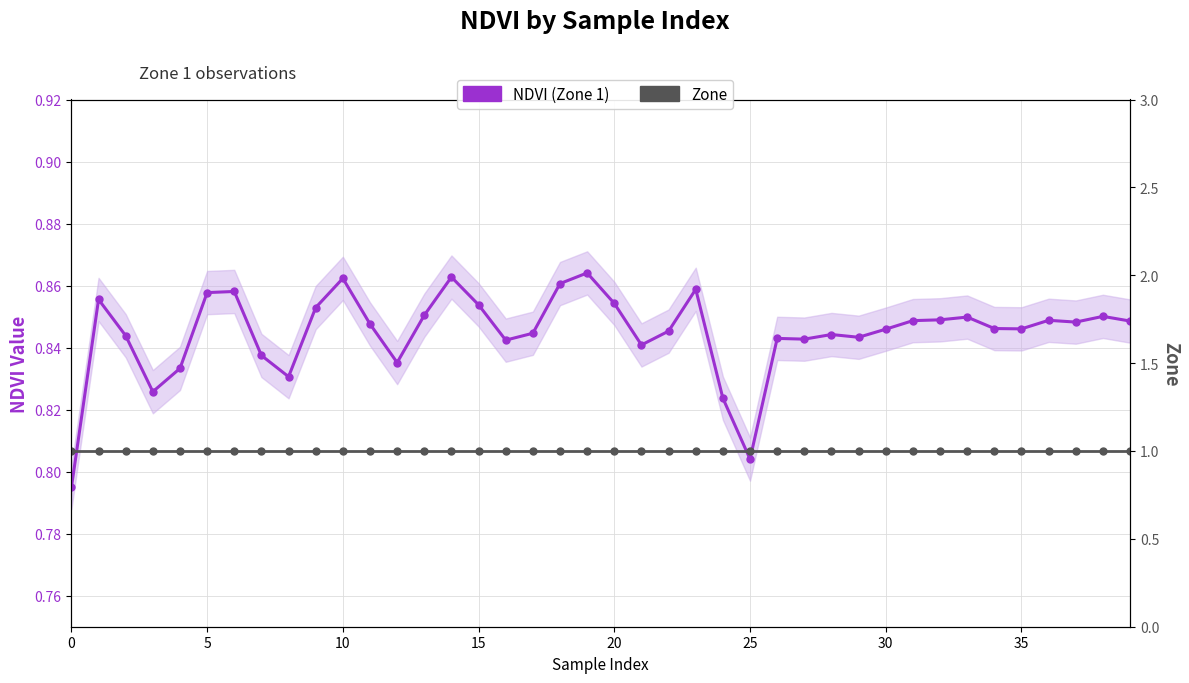

True or false: NDVI and Zone intersect in this chart.

False